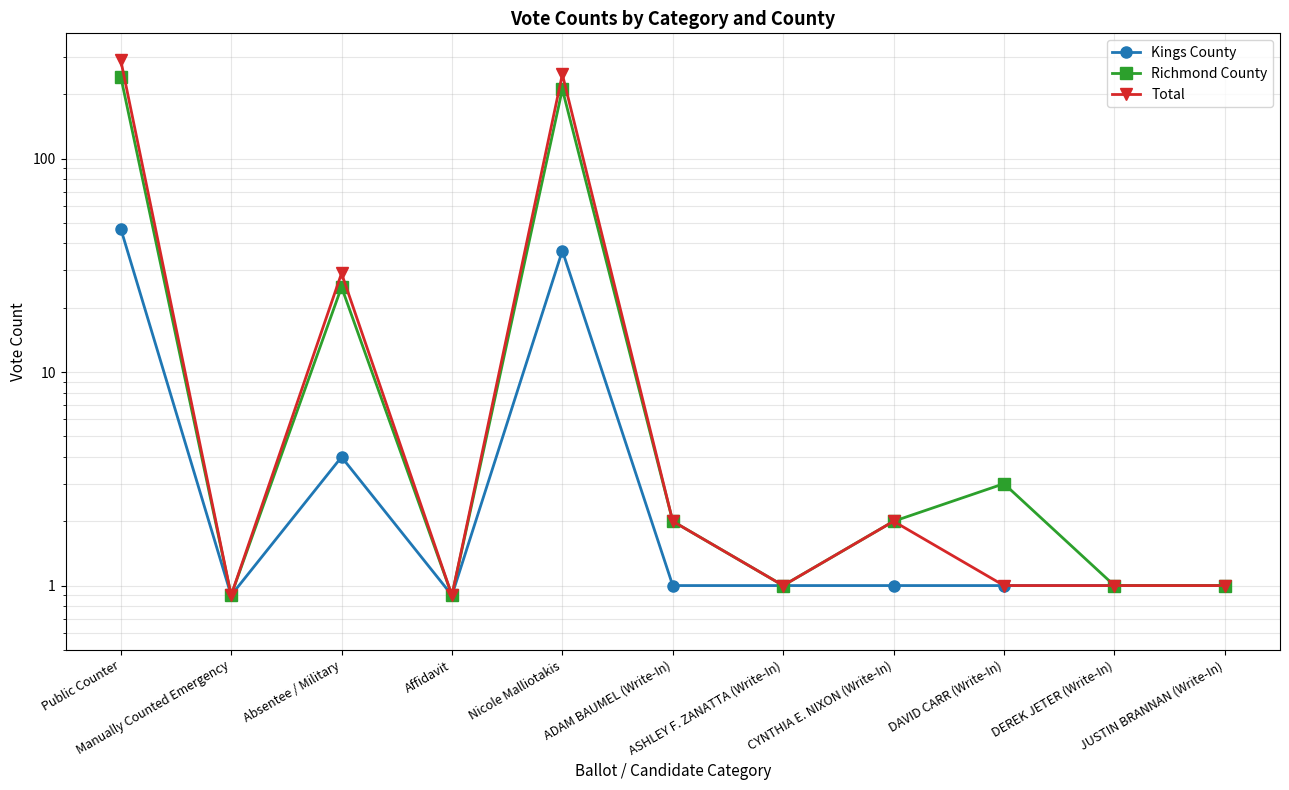

How many categories are shown in the chart?

11